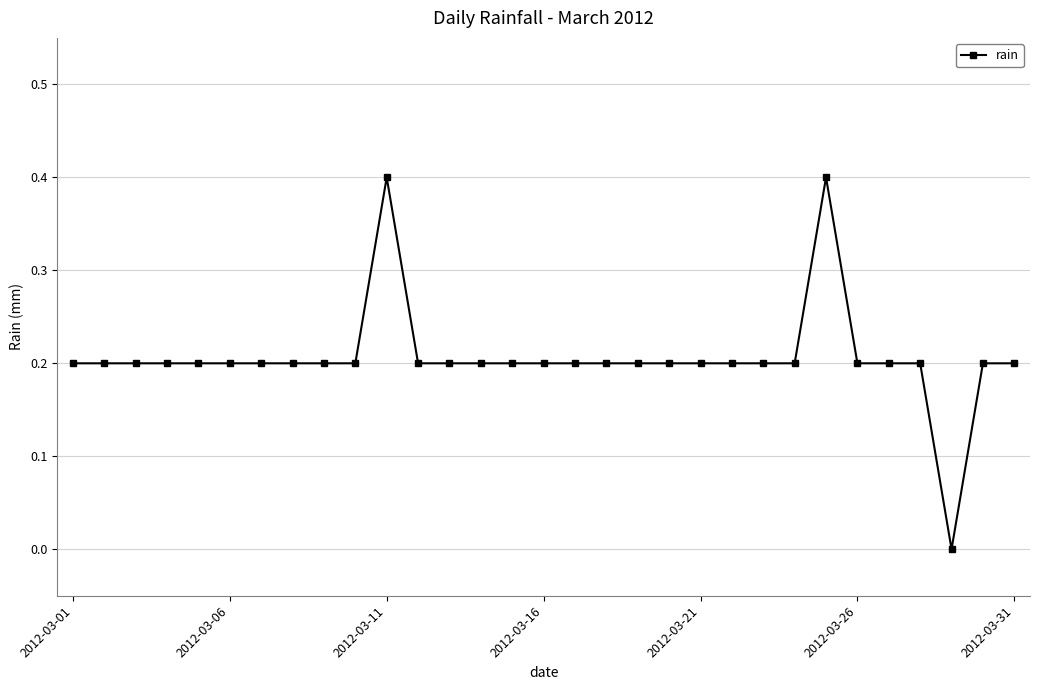

What is the maximum value shown in the chart?

0.4